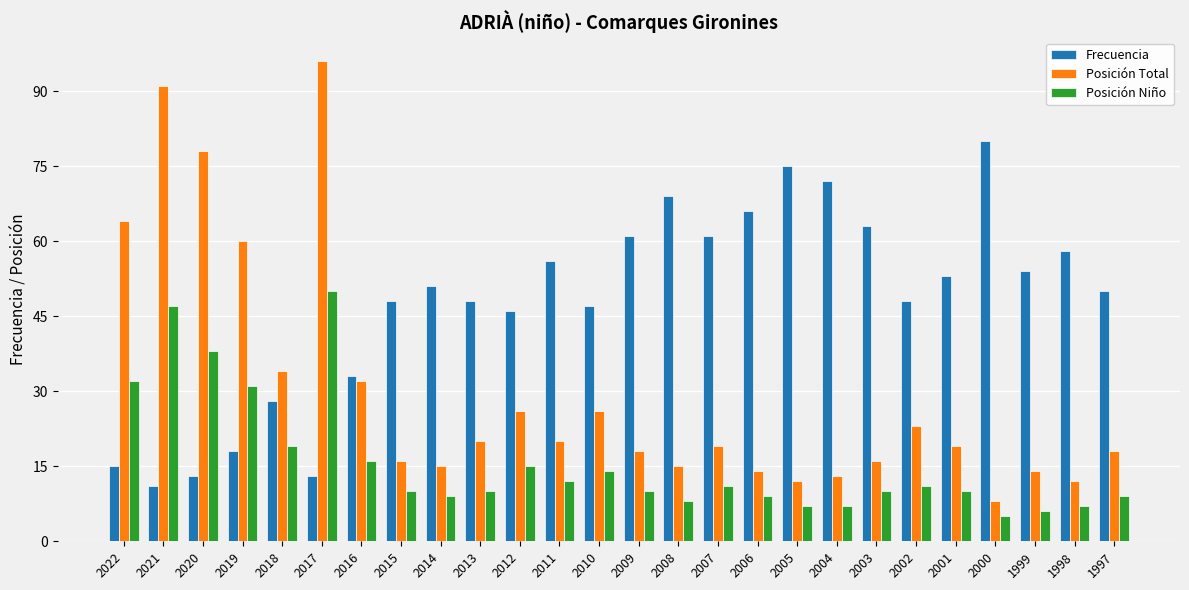

What is the difference between the maximum and second lowest values in the Posición Total series?

84